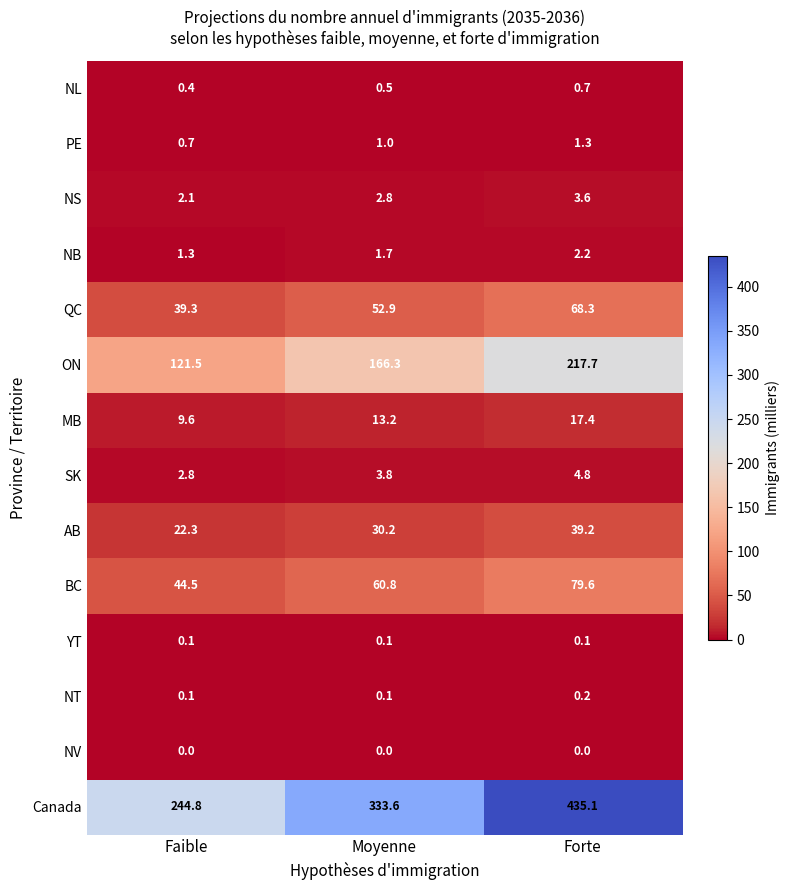

What is the sum of the AB values at Forte and Moyenne?

69.4